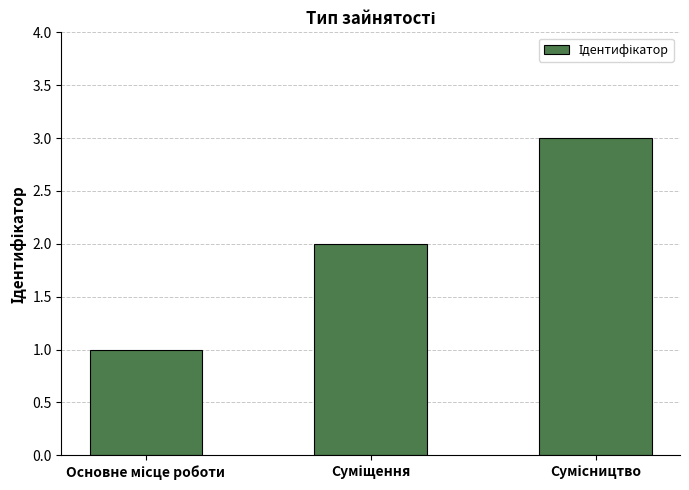

How many values are below 2?

1